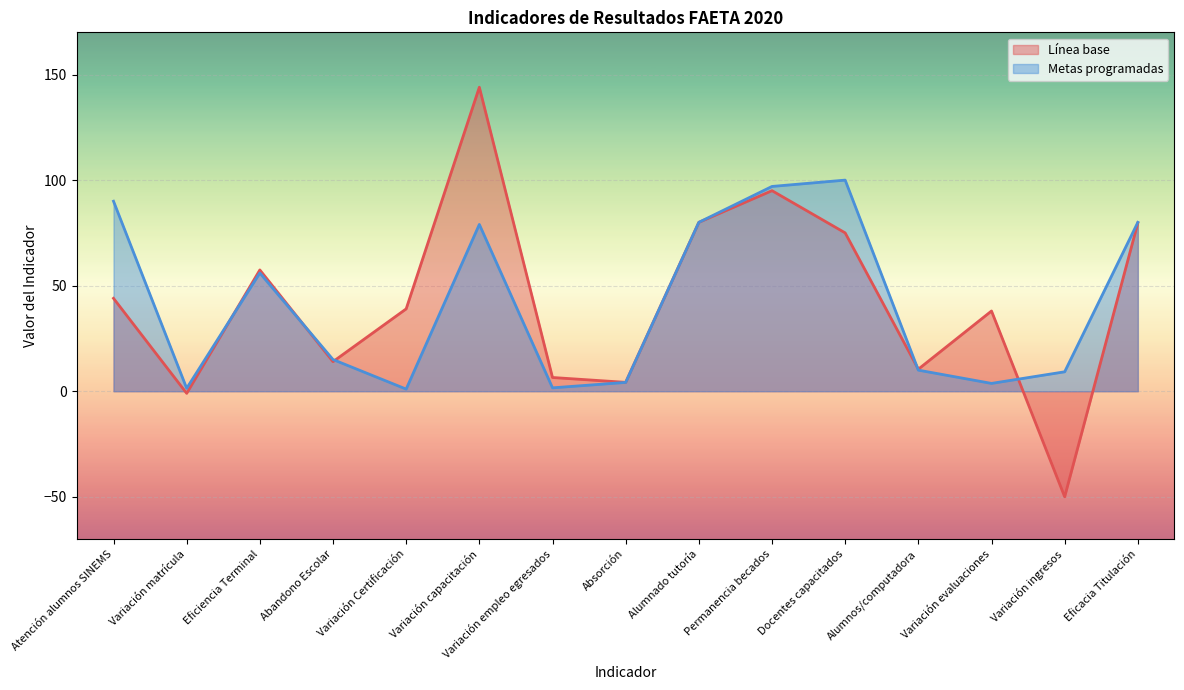

How many data points in Línea base are above 39?

7